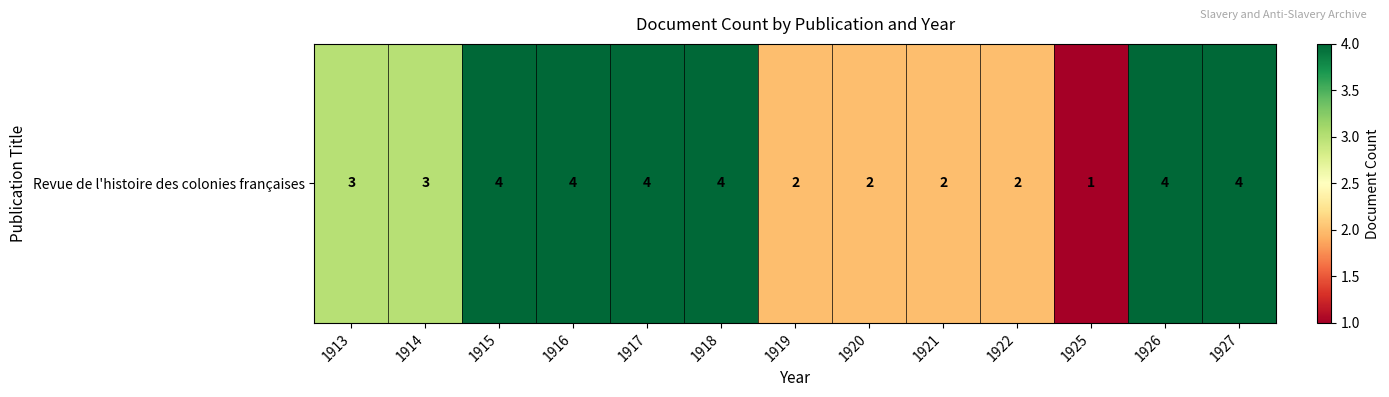

What is the average value?

3